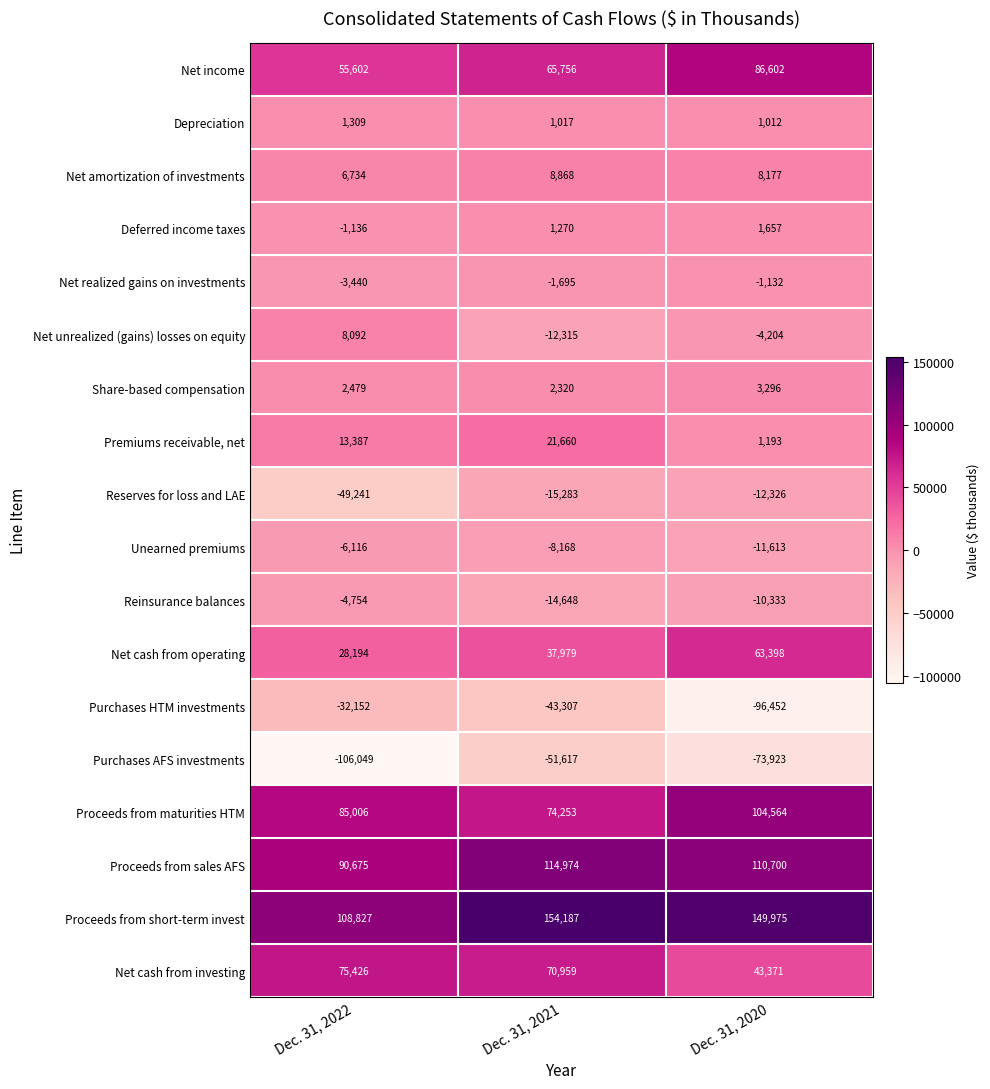

The Reserves for loss and LAE series shows -4922 at Dec. 31, 2020. True or false?

False